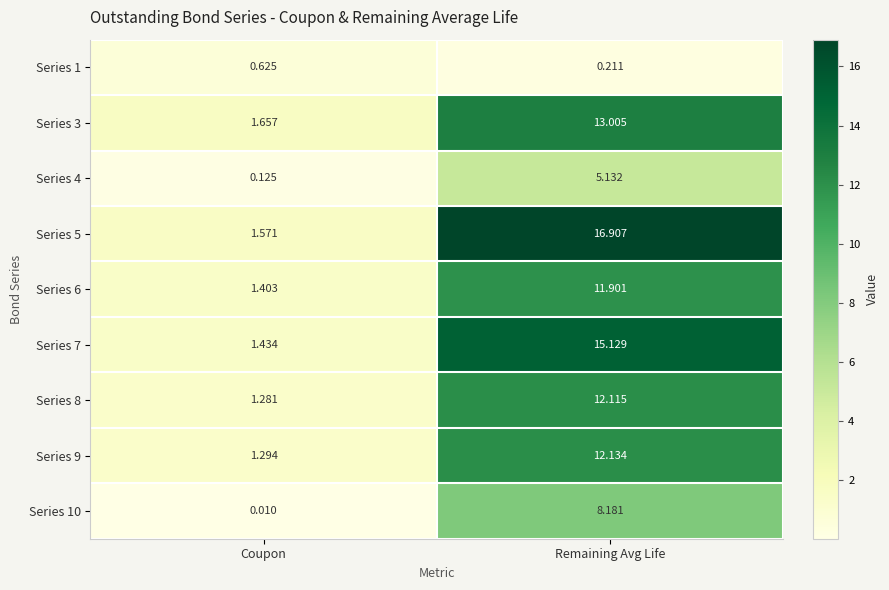

Rank the series by their maximum value, from highest to lowest.

Series 5, Series 7, Series 3, Series 9, Series 8, Series 6, Series 10, Series 4, Series 1